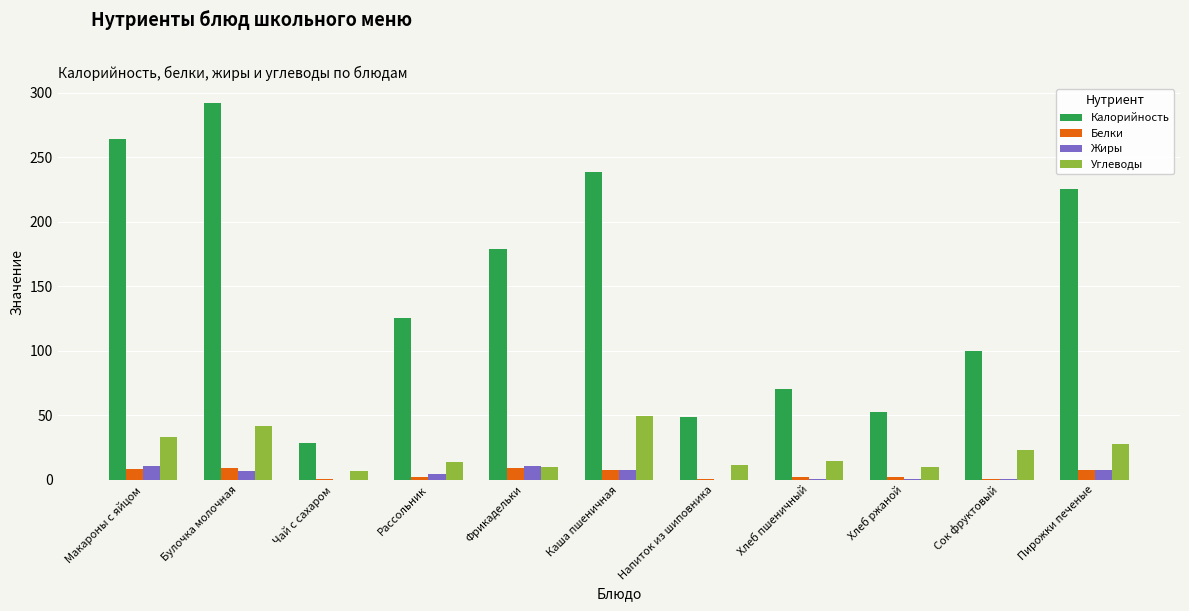

Where does the Калорийность series first go above 125?

Макароны с яйцом